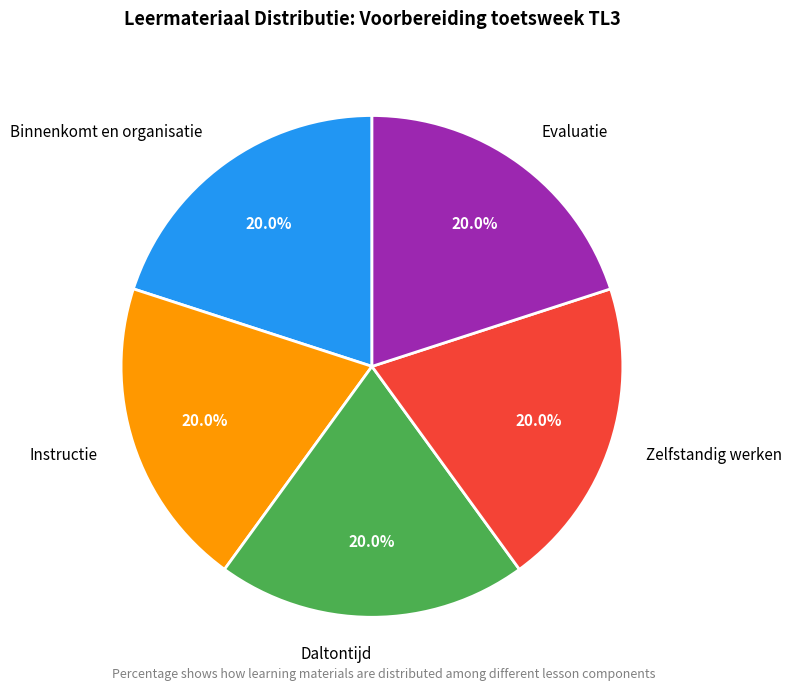

To the nearest percent, what is the combined percentage of Zelfstandig werken and Binnenkomt en organisatie?

40%